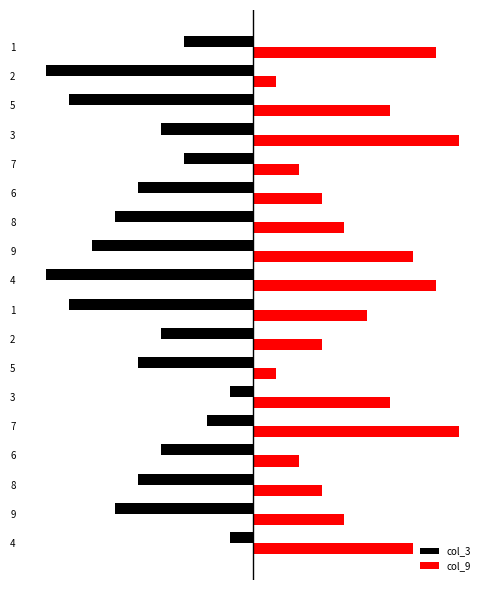

What are all the series names shown in the legend?

col_3, col_9